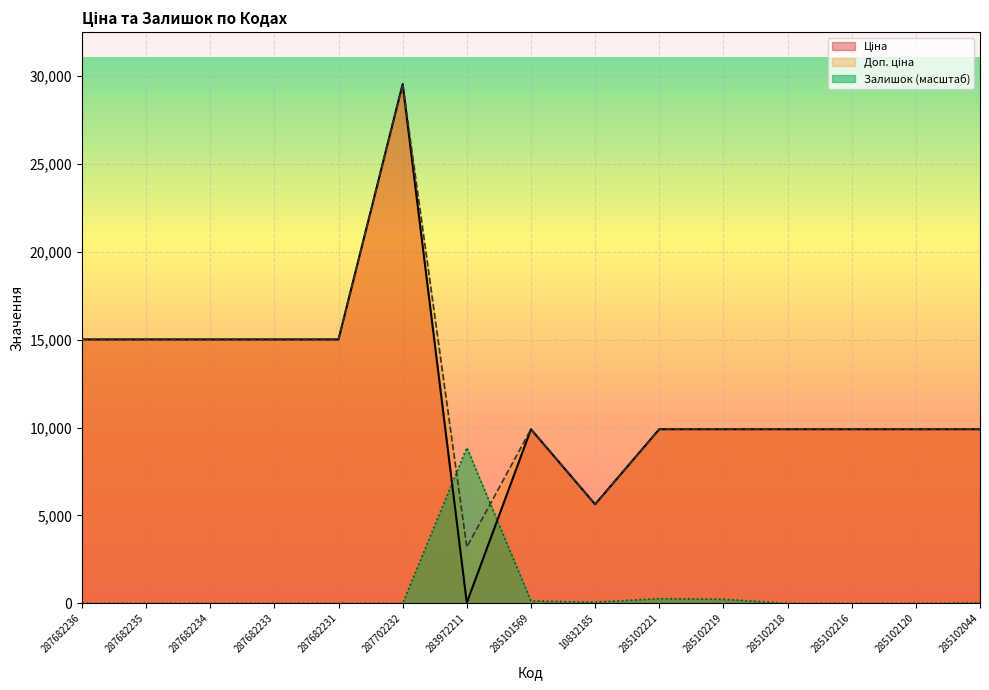

Is it true that Ціна equals 10.1 at 283972211?

False